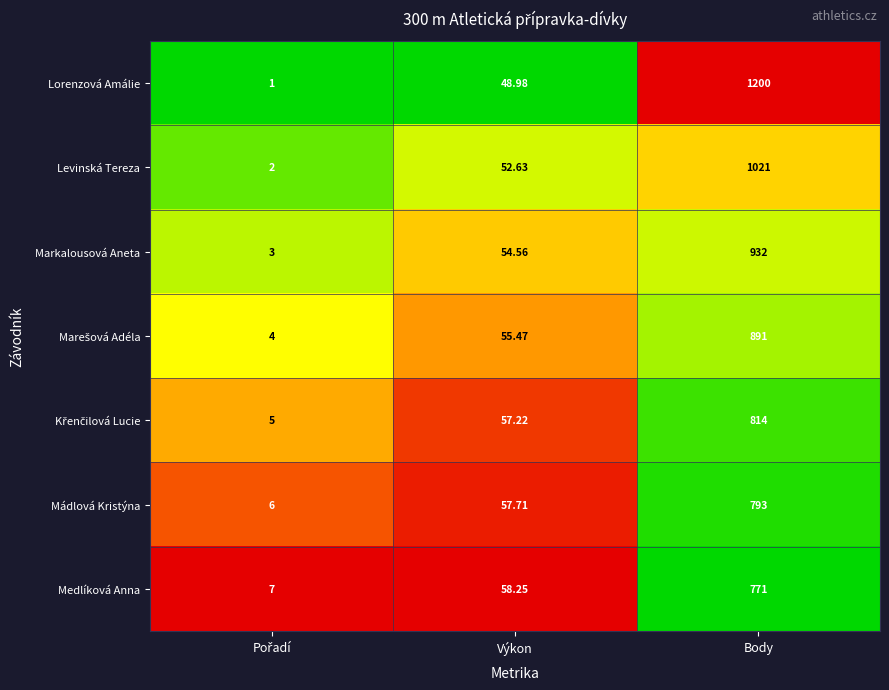

Which series has the largest total across all categories?

Lorenzová Amálie